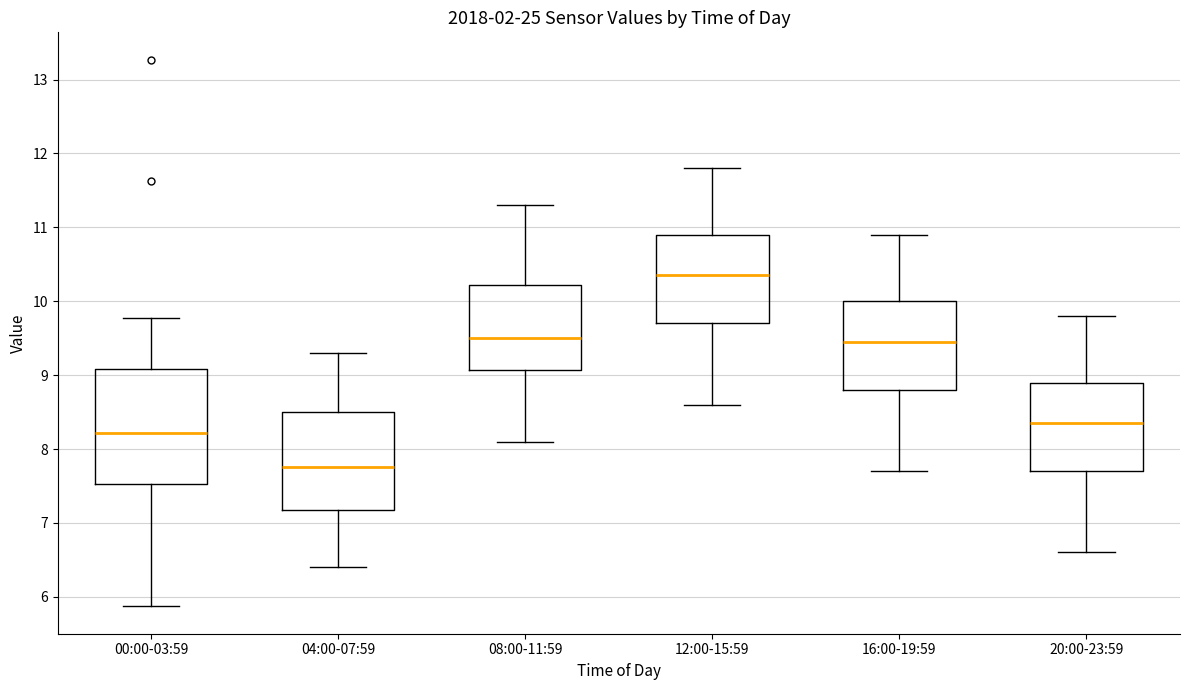

Which box is the tallest, from its lower edge to its upper edge?

00:00-03:59